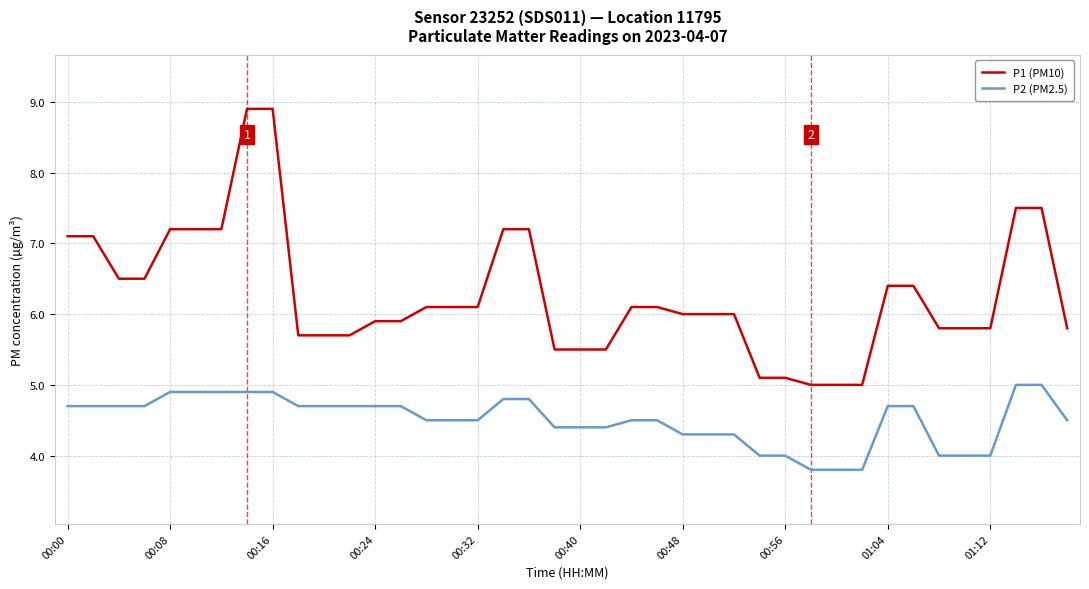

Which series has the largest range (max minus min)?

P1 (PM10)